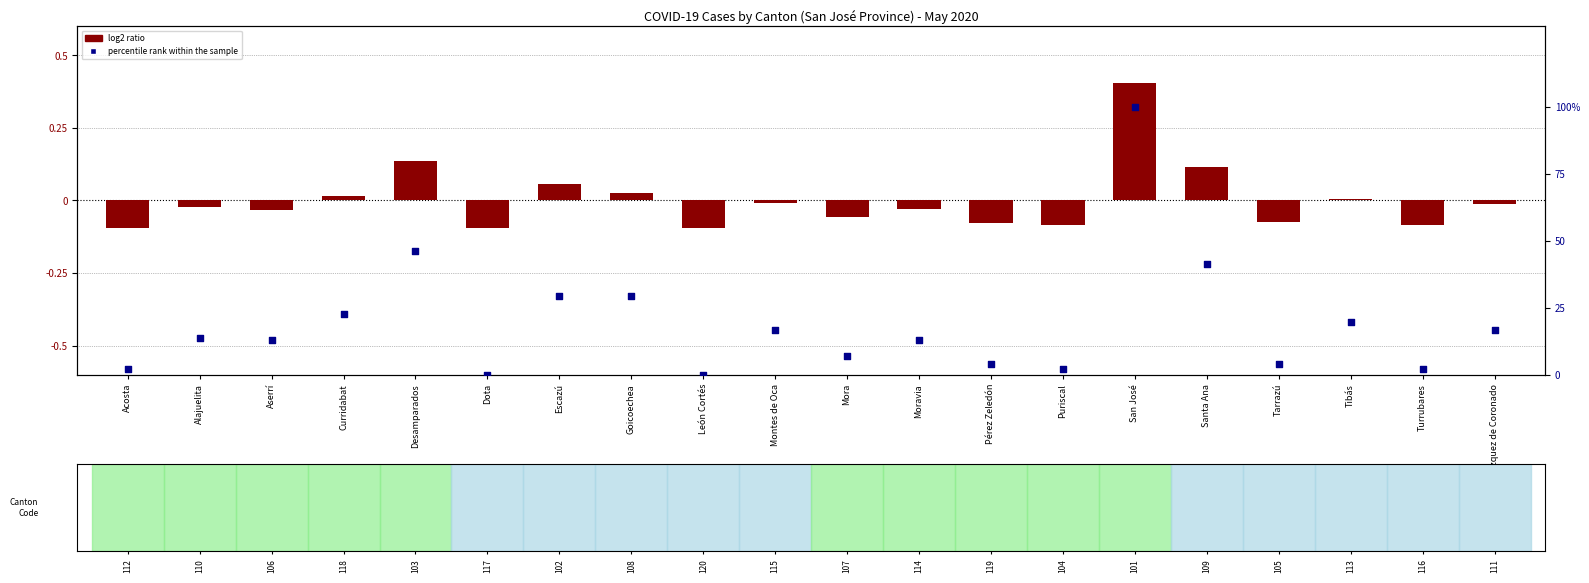

Which series has the largest Y range (max minus min)?

percentile rank within the sample